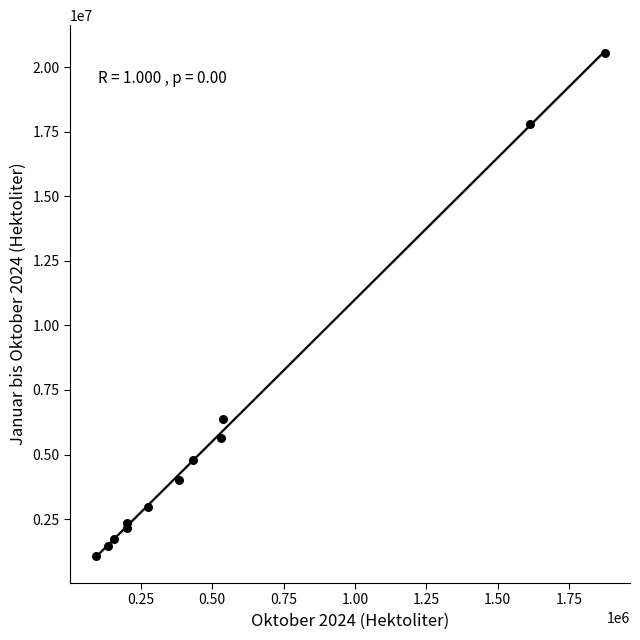

What Y value in the scatter plot is closest to 10801129?

6391452.2